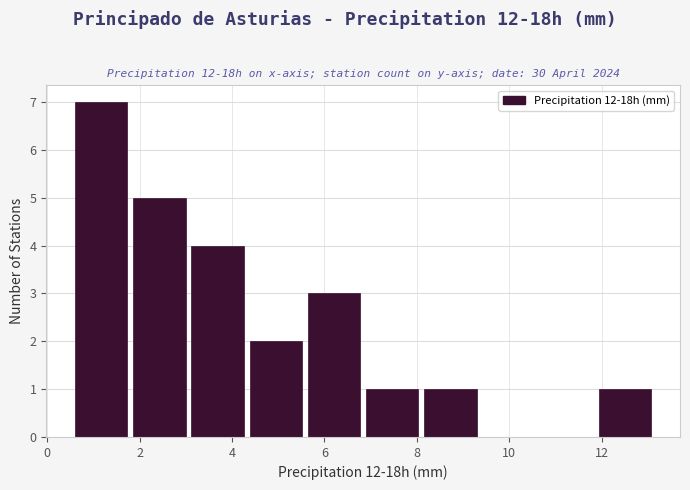

Which range on the x-axis has the tallest bar?

0.60 to 1.86